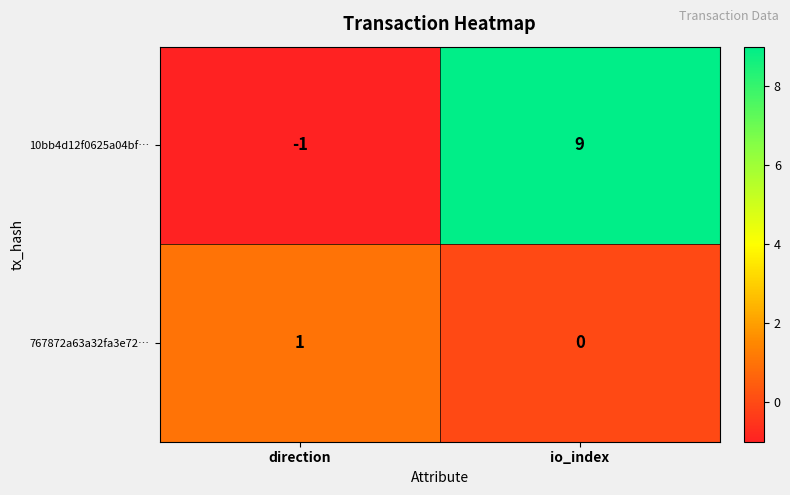

What is the spread (max minus min) of values at direction?

2